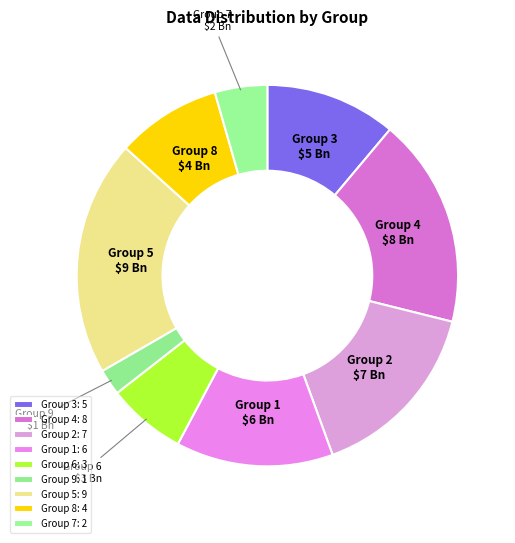

Count the number of slices in the pie.

9